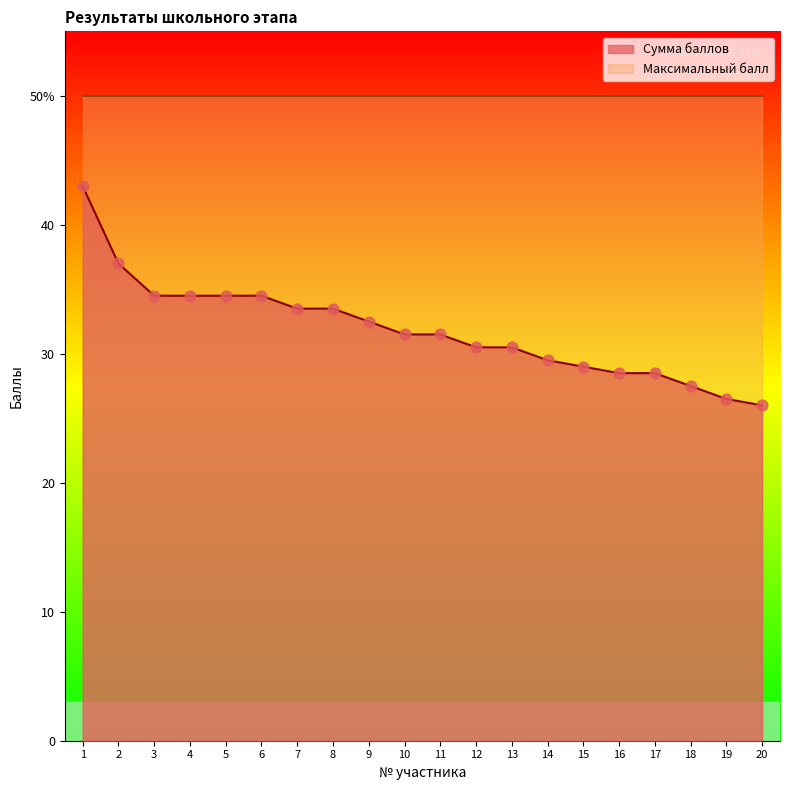

Approximately how many times larger is the value at 2 compared to 9?

1.1